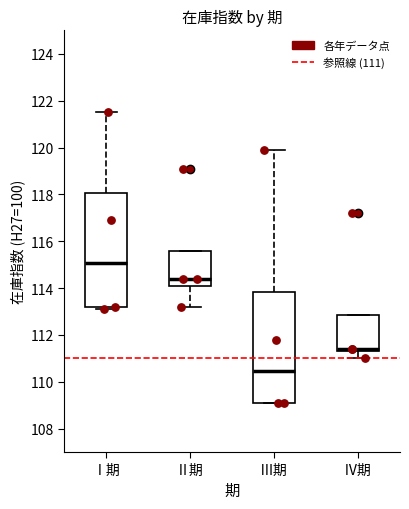

Where does the lower whisker of the box for Ⅳ期 end on the y-axis? The values are not printed on the chart, so give them approximately, as read against the axis.

111.0